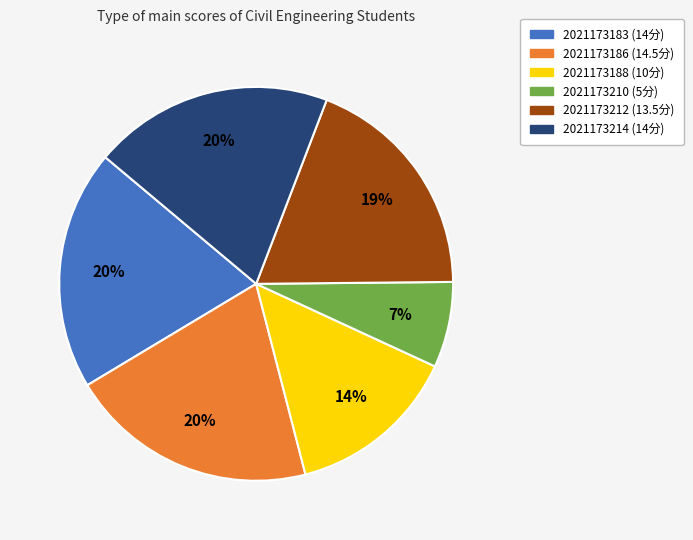

True or false: 2021173186 accounts for 20% of the total.

True